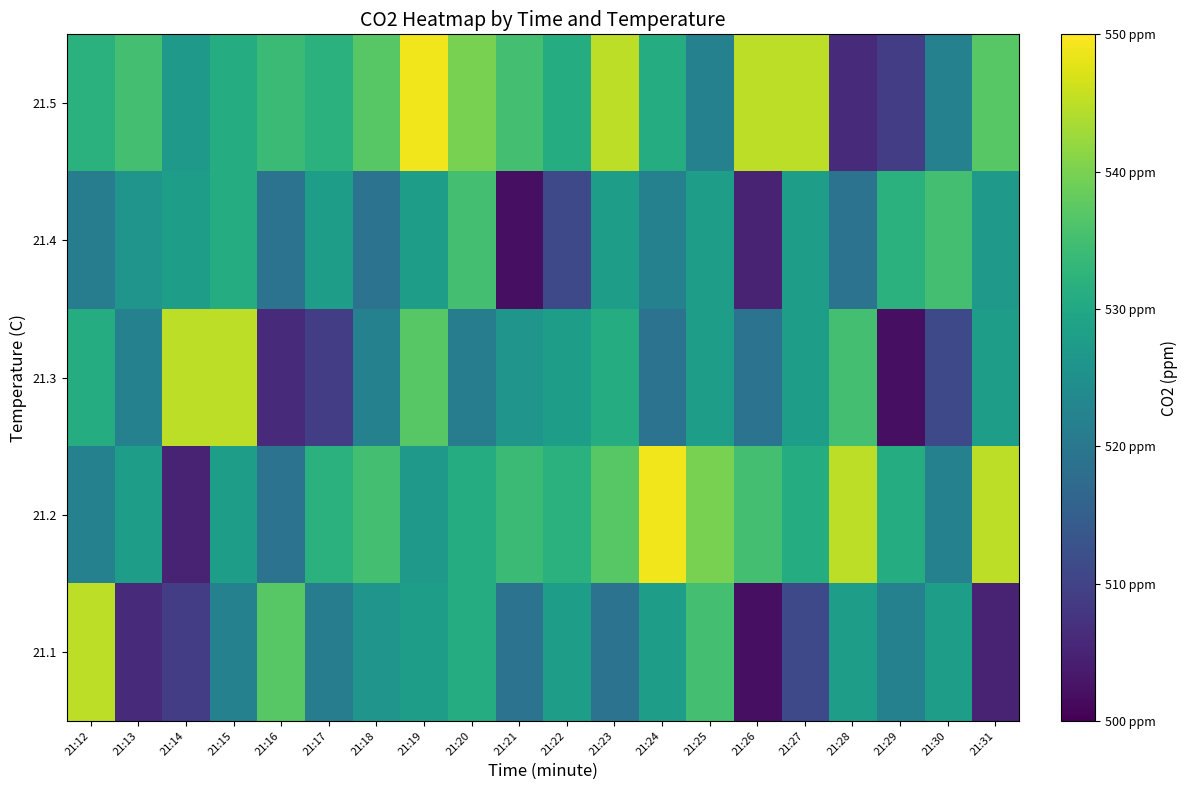

What is the smallest value displayed?

502